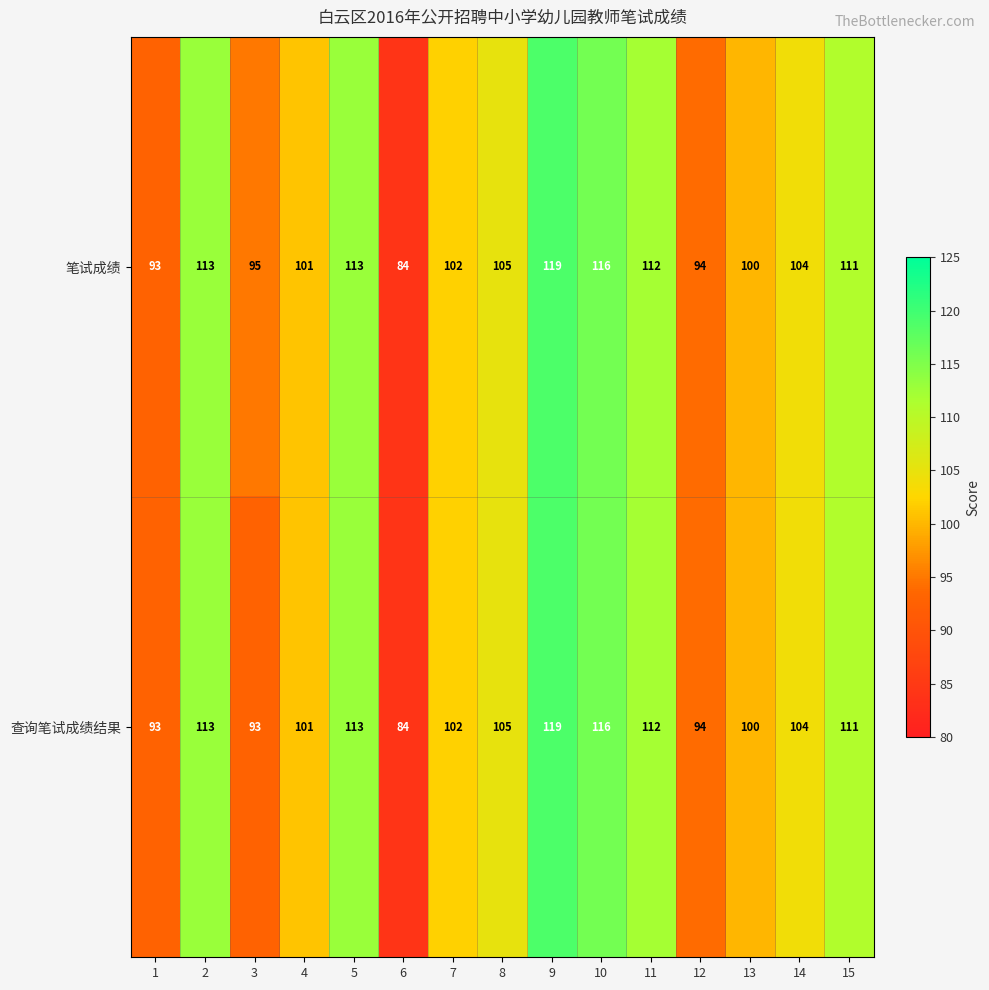

Where is 笔试成绩 nearest to the value 101?

4